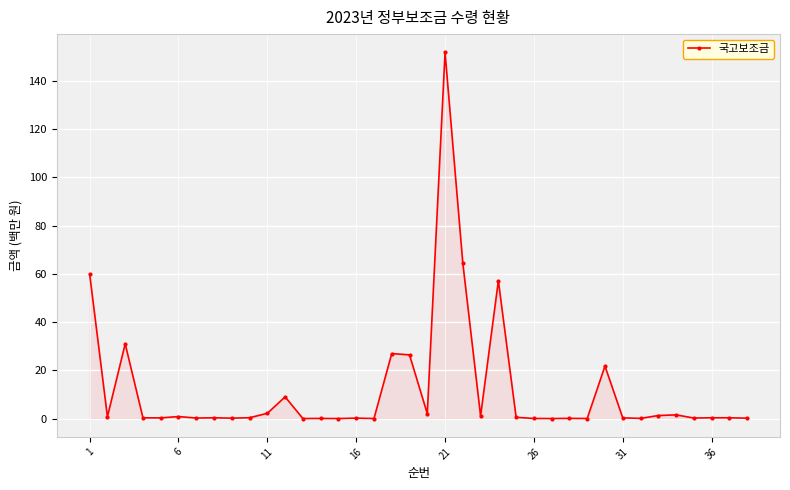

What is the maximum value shown in the chart?

151.8